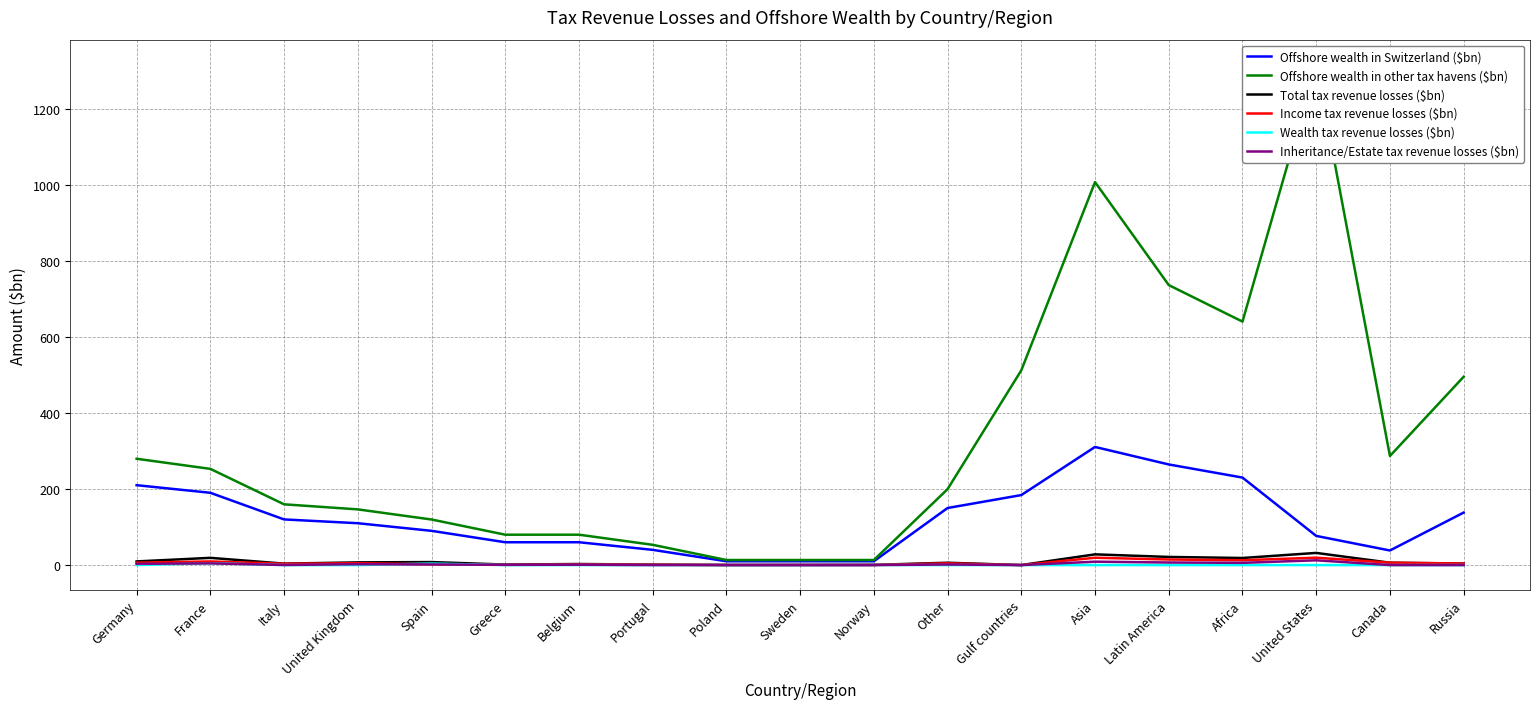

The Offshore wealth in Switzerland ($bn) series shows 266.0 at Gulf countries. True or false?

False